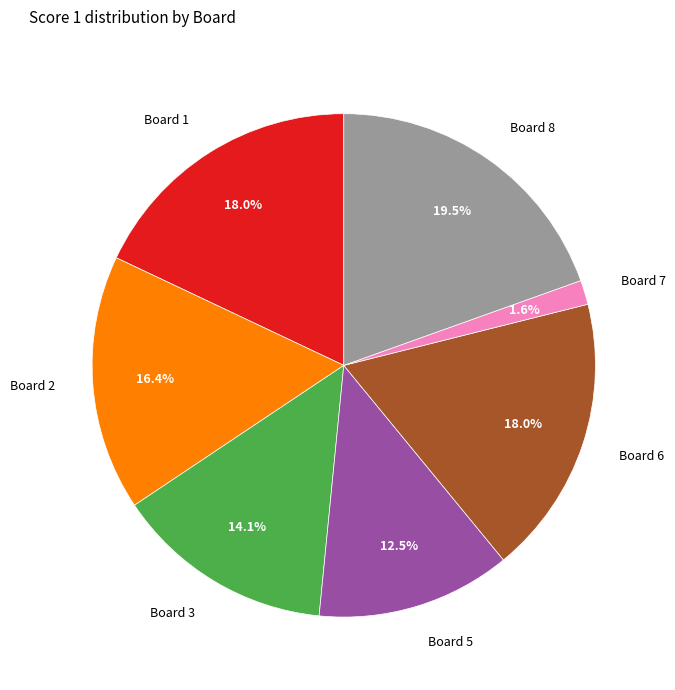

What percentage is the Board 2 slice, to the nearest percent?

16%